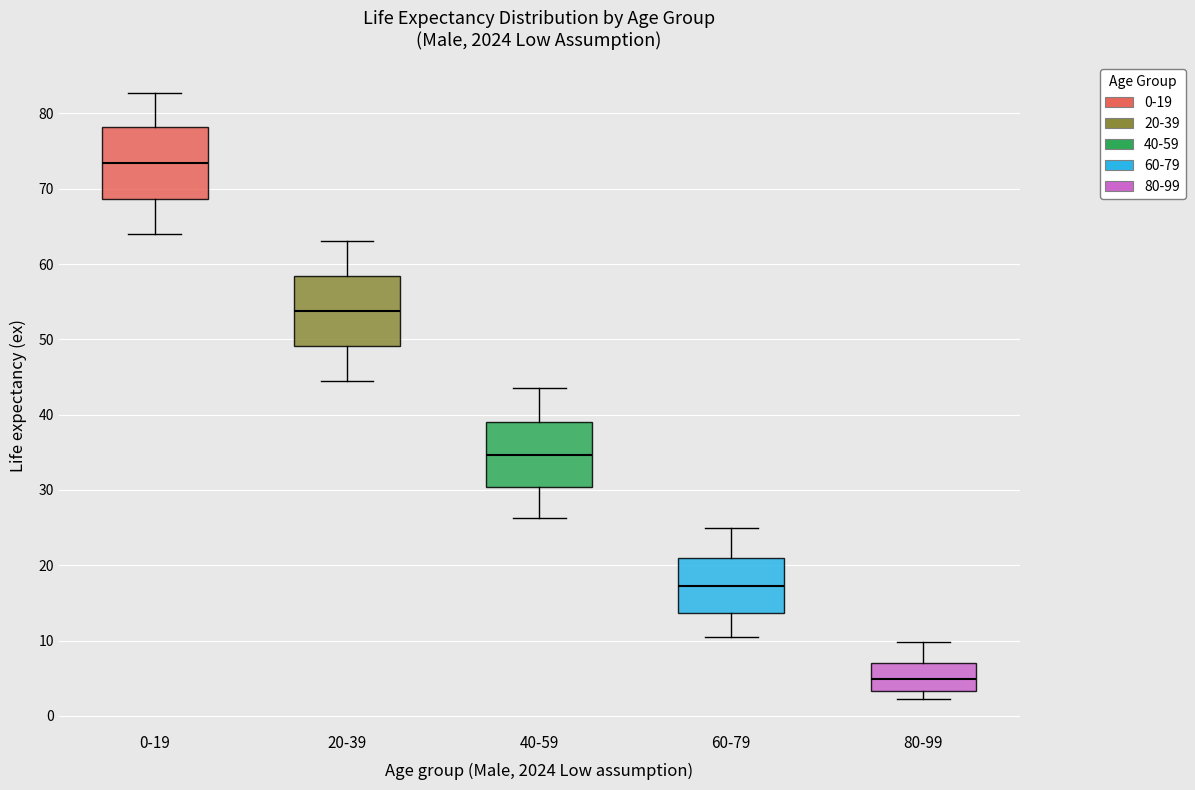

Reading left to right, read every box against the y-axis: the position of its median line, the range the box covers, and the ends of its whiskers. The values are not printed on the chart, so give them approximately, as read against the axis.

0-19: median 73, box 69 to 78, whiskers 64 to 83
20-39: median 54, box 49 to 58, whiskers 45 to 63
40-59: median 35, box 30 to 39, whiskers 26 to 44
60-79: median 17, box 14 to 21, whiskers 10 to 25
80-99: median 5, box 3 to 7, whiskers 2 to 10